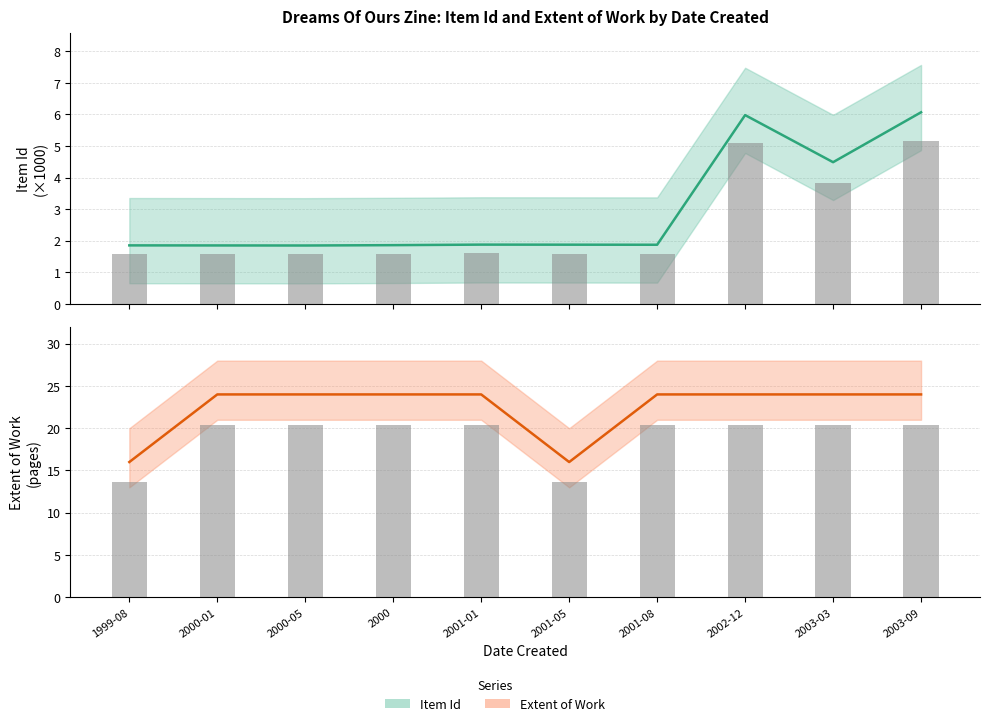

Reading left to right, transcribe all the data shown in this chart.

Item Id: 1.9	1.8	1.8	1.9	1.9	1.9	1.9	6.0	4.5	6.1
Item Id (bar): 1.6	1.6	1.6	1.6	1.6	1.6	1.6	5.1	3.8	5.2
Extent of Work: 16.0	24.0	24.0	24.0	24.0	16.0	24.0	24.0	24.0	24.0
Extent (bar): 13.6	20.4	20.4	20.4	20.4	13.6	20.4	20.4	20.4	20.4